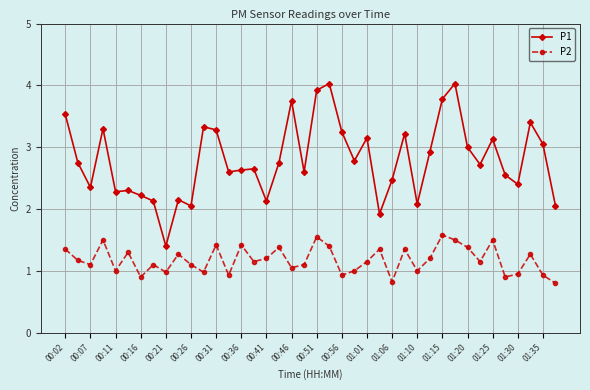

True or false: P2 has more than 2 points higher than both neighbors.

True